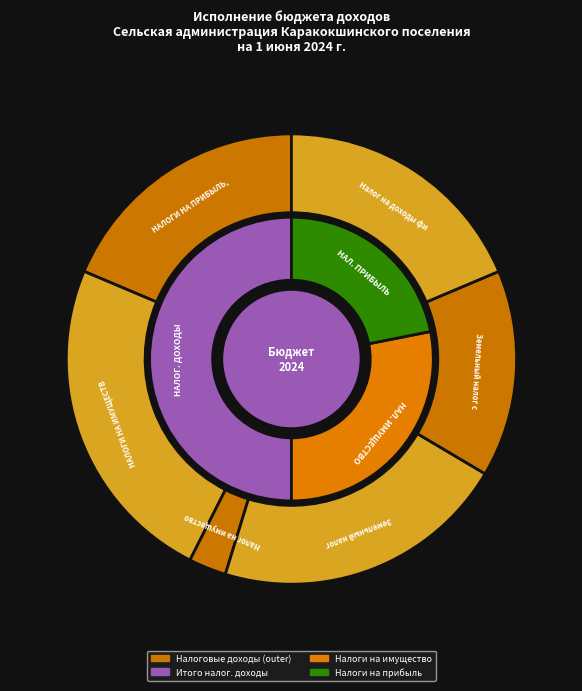

To the nearest percent, what is the difference between the Налог на доходы физических лиц and НАЛОГИ НА ИМУЩЕСТВО slice percentages?

5%